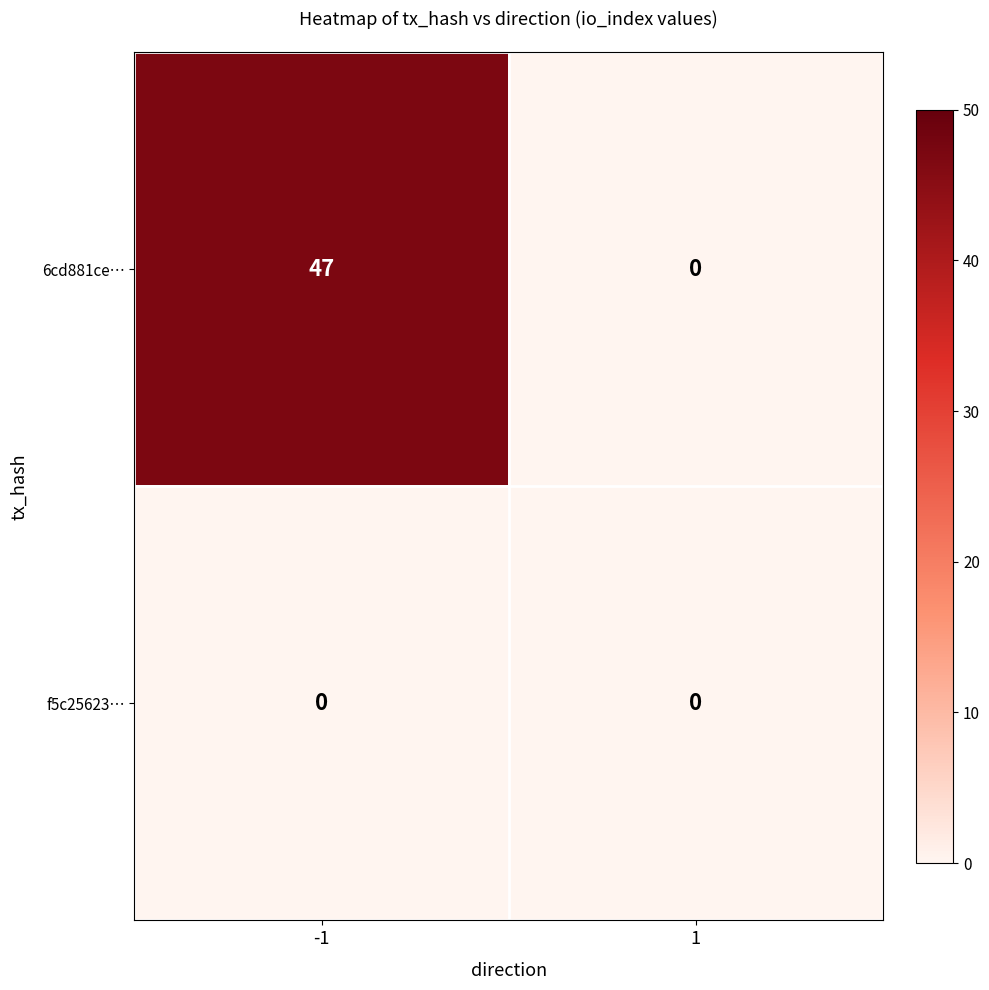

What is the maximum value shown in the chart?

47